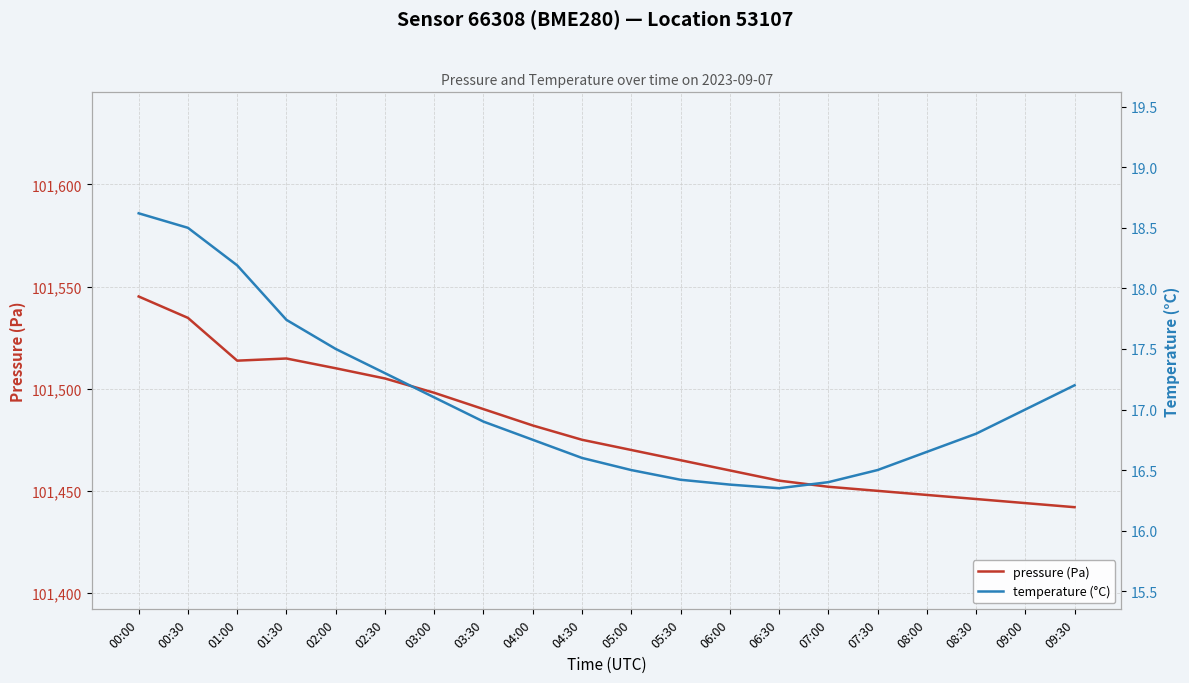

At 01:30, list the series in order from largest to smallest.

pressure (Pa), temperature (°C)